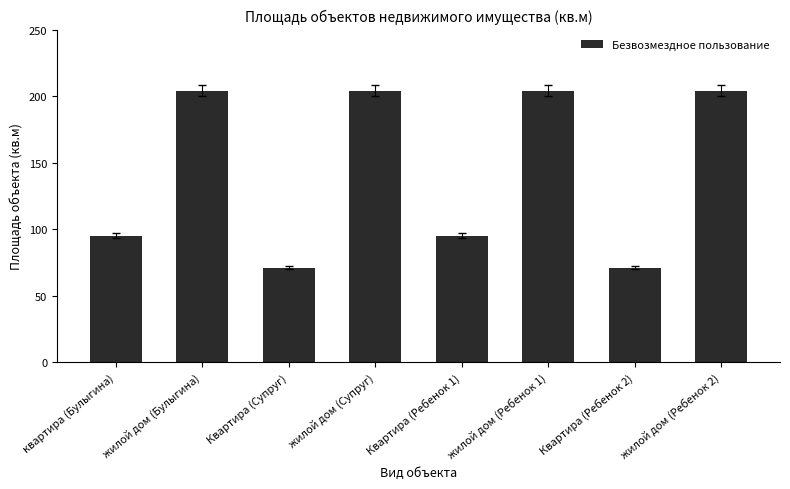

What is the maximum value shown in the chart?

204.0